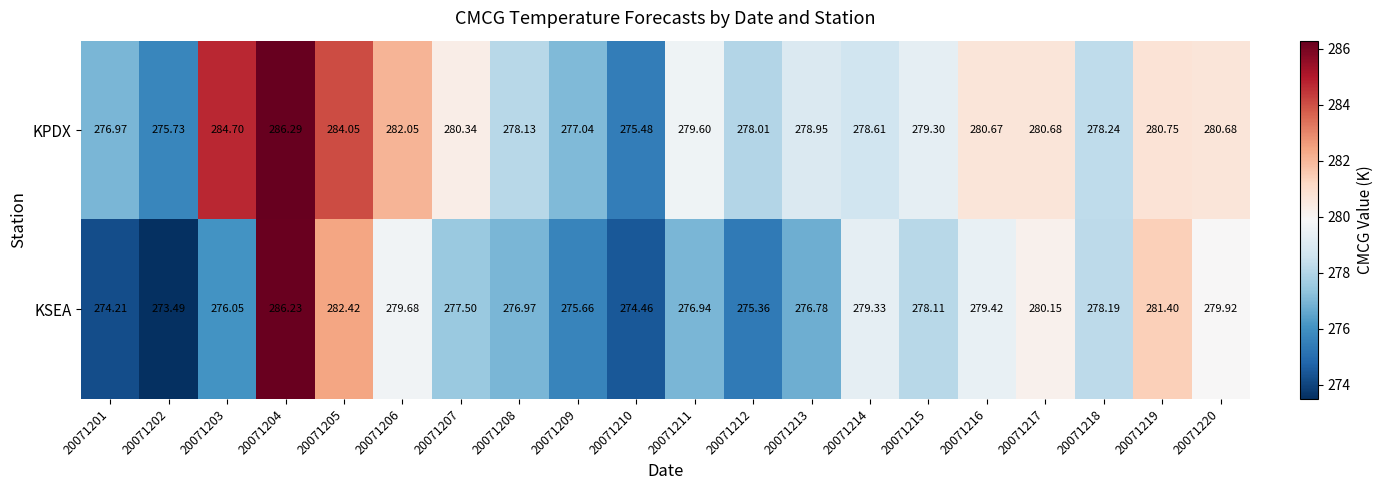

Which series has the largest total across all categories?

KPDX